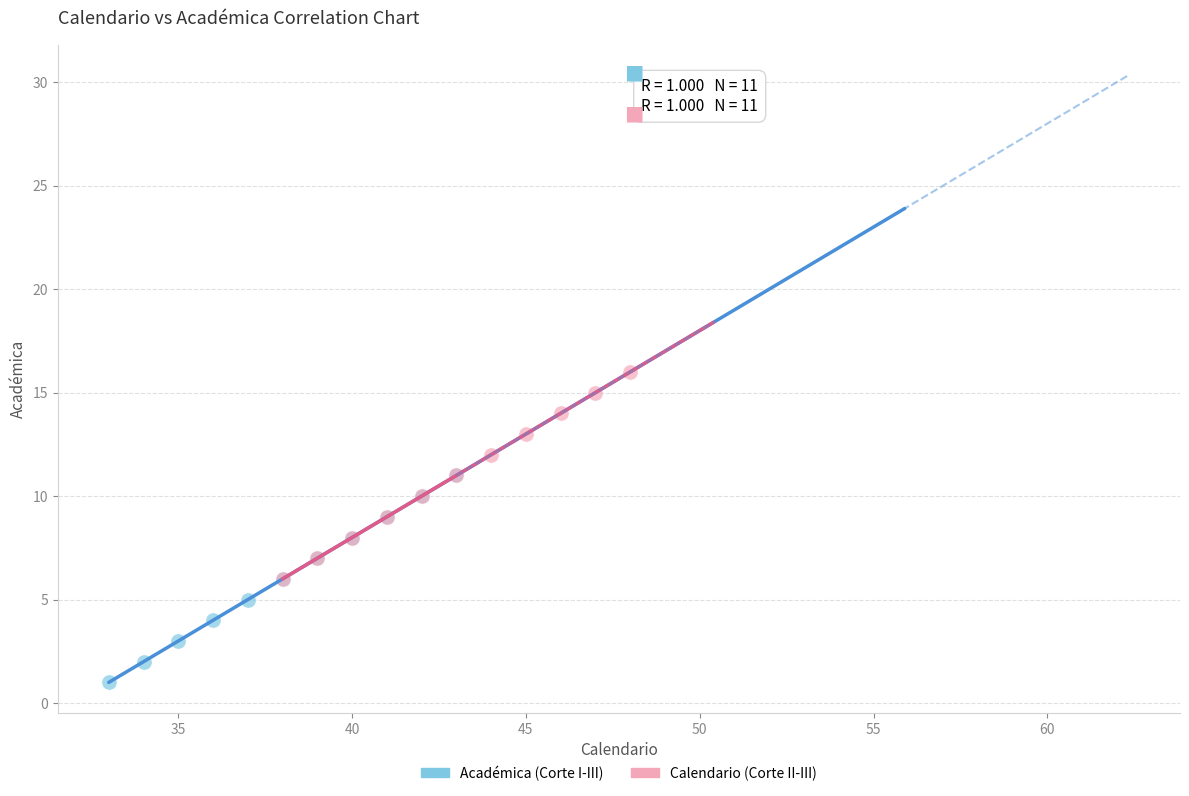

Which series contains the highest Y value?

Calendario (Corte II-III)